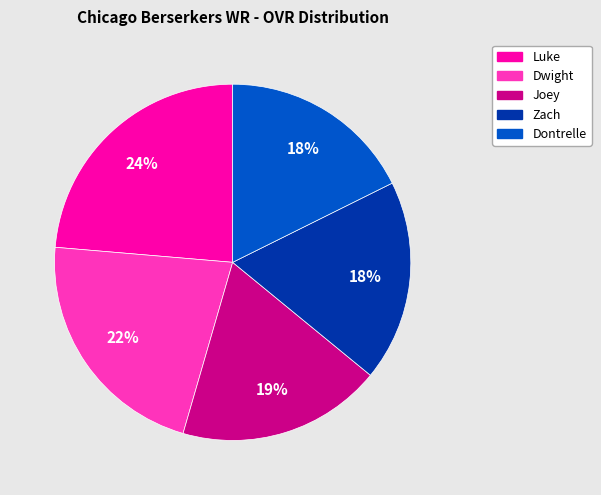

Is there any slice that represents more than half of the pie?

No